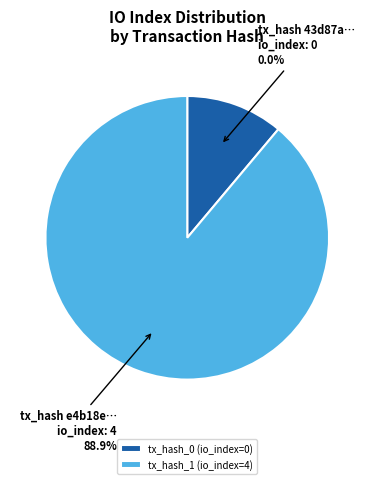

What percentage do tx_hash_1 (io_index=4) and tx_hash_0 (io_index=0) together represent?

100.0%